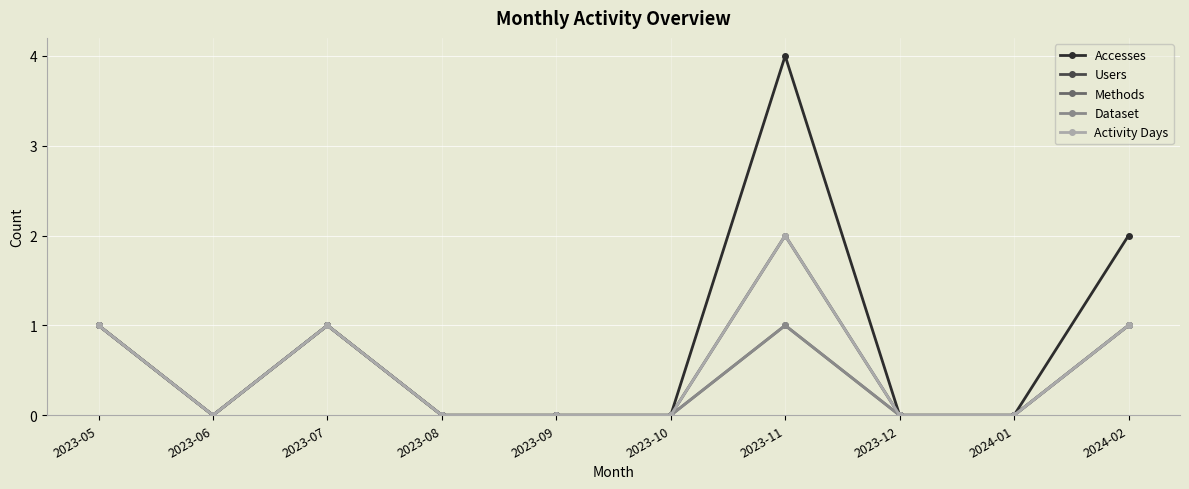

Does the chart have visible grid lines?

Yes